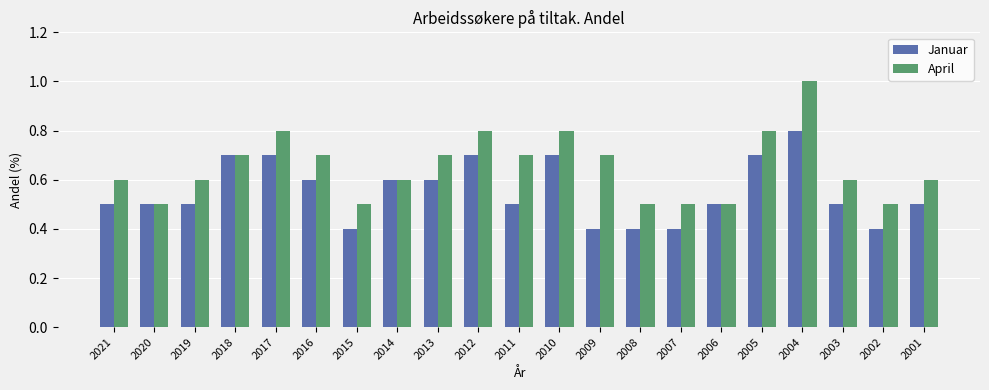

What is the average value of the April series?

0.7